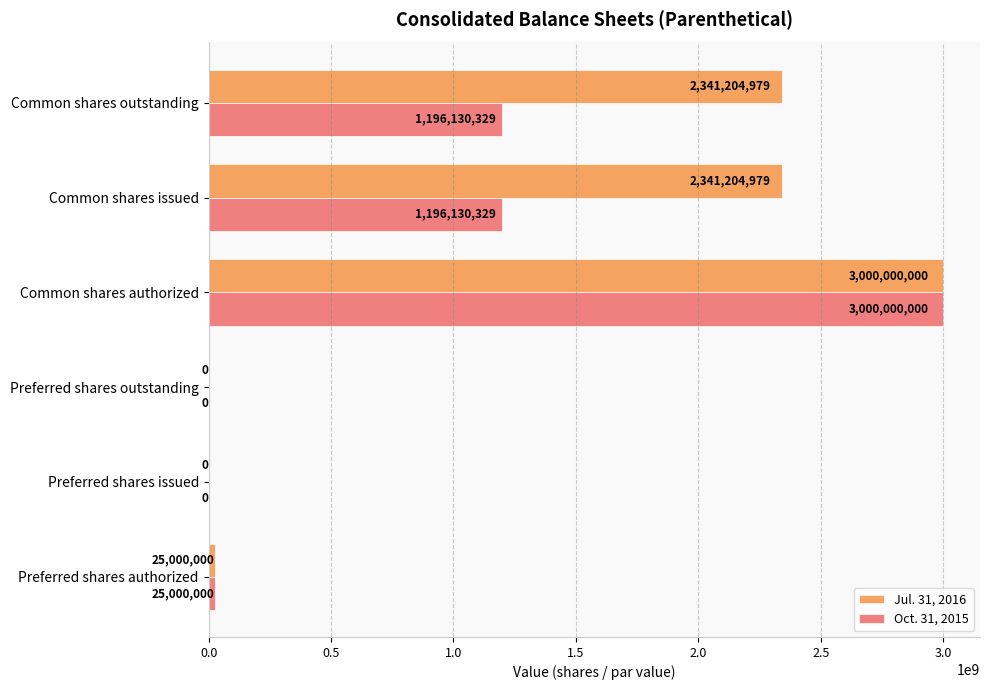

The value of Jul. 31, 2016 at Preferred shares authorized is 25000000. True or false?

True